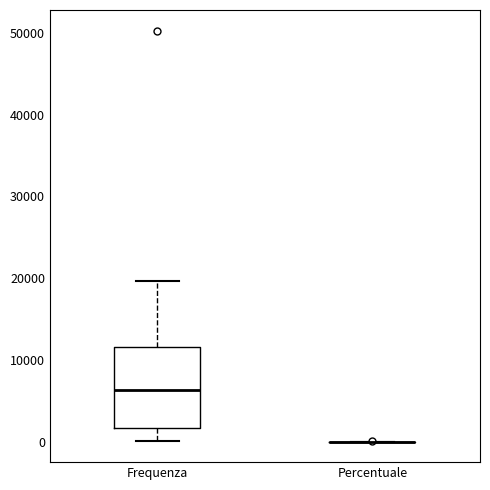

Reading left to right, transcribe this box plot: for each box, give where its median line is, the range the box spans, and where its two whiskers end, as read against the y-axis. The values are not printed on the chart, so give them approximately, as read against the axis.

Frequenza: median 6000, box 2000 to 12000, whiskers 0 to 20000
Percentuale: box collapsed to a line at 0, whiskers 0 to 0